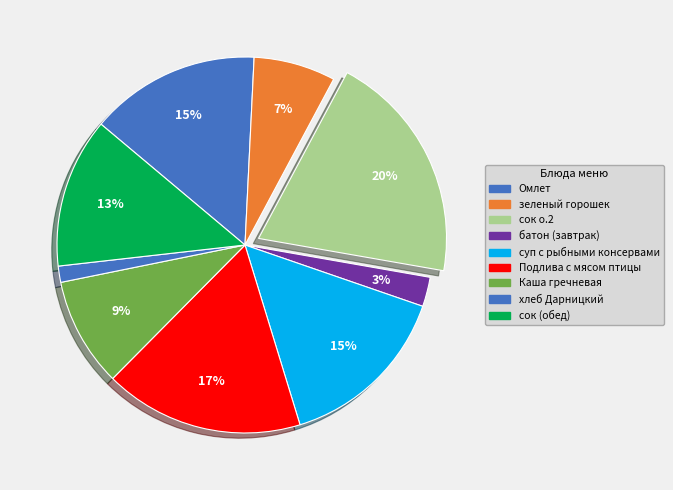

To the nearest percent, what is the difference between the largest and smallest slice percentages?

19%